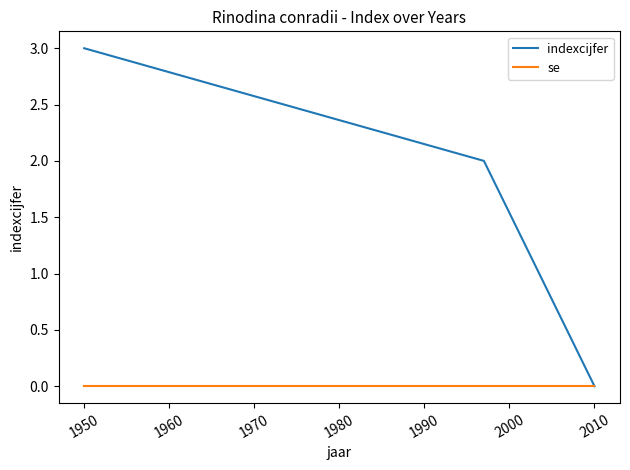

Which series has the widest spread of values?

indexcijfer